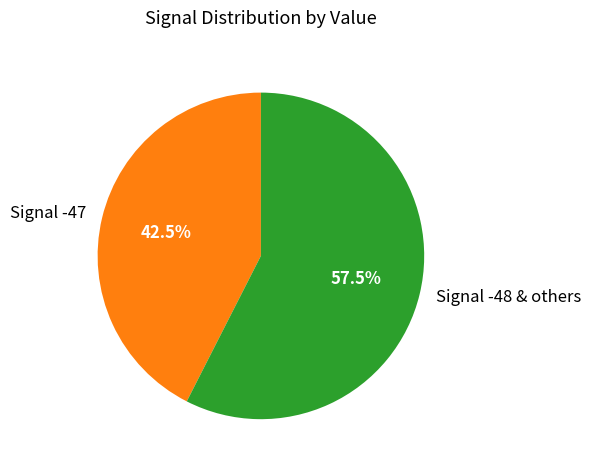

What is the majority slice?

Signal -48 & others